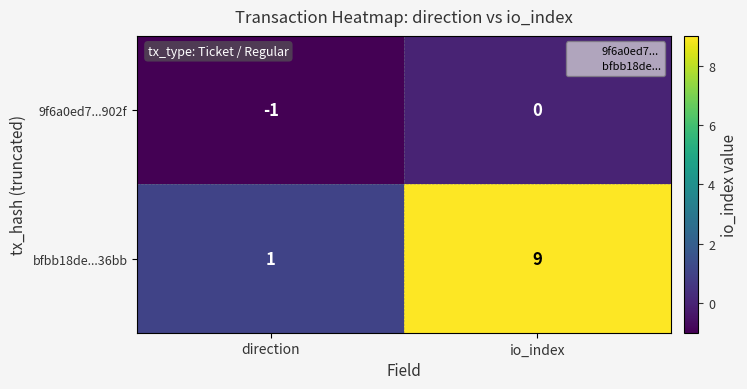

Which series has the largest range (max minus min)?

bfbb18de...36bb